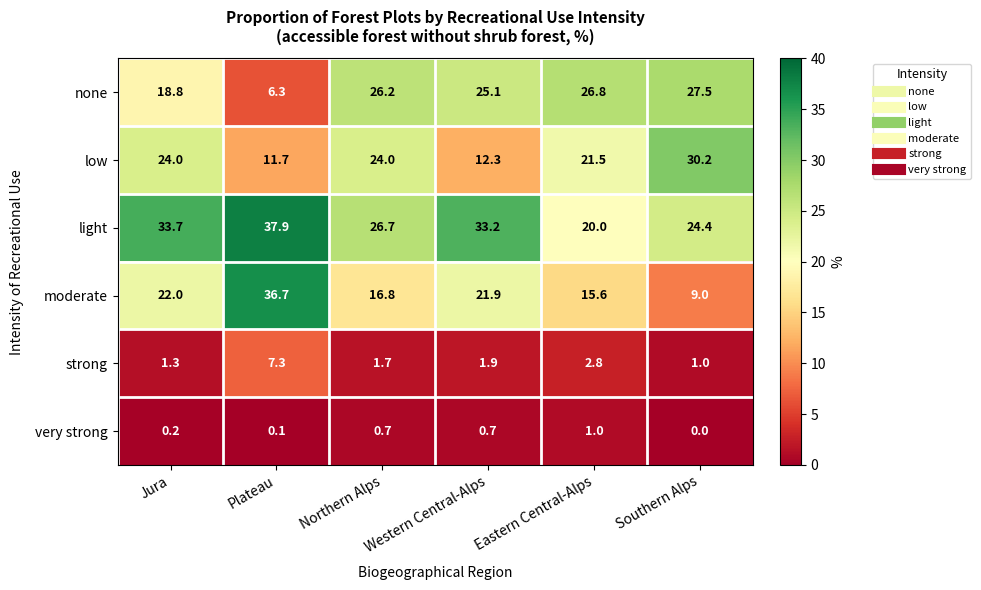

Is it true that none equals 8.4 at Plateau?

False